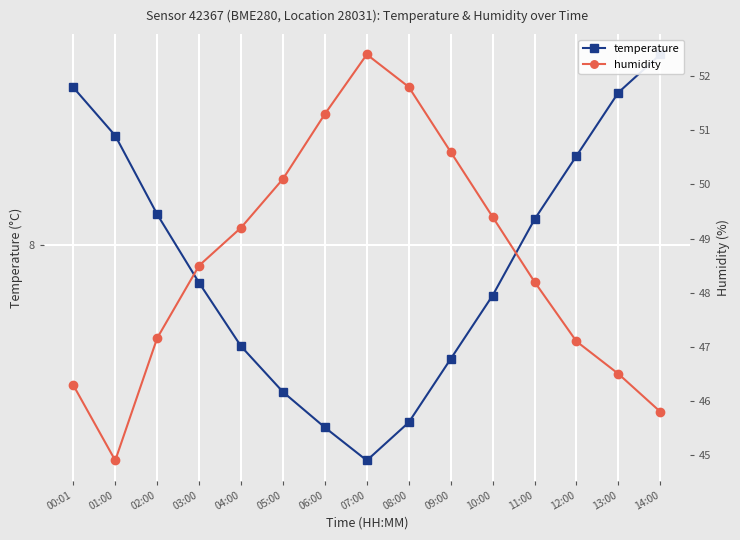

How many data points in humidity are above 48?

9